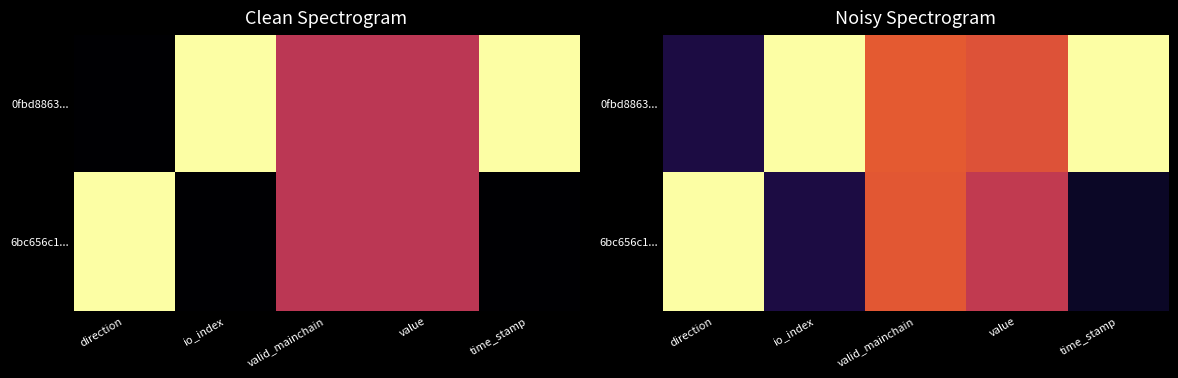

What is the lowest value of the 0fbd8863... series?

0.1